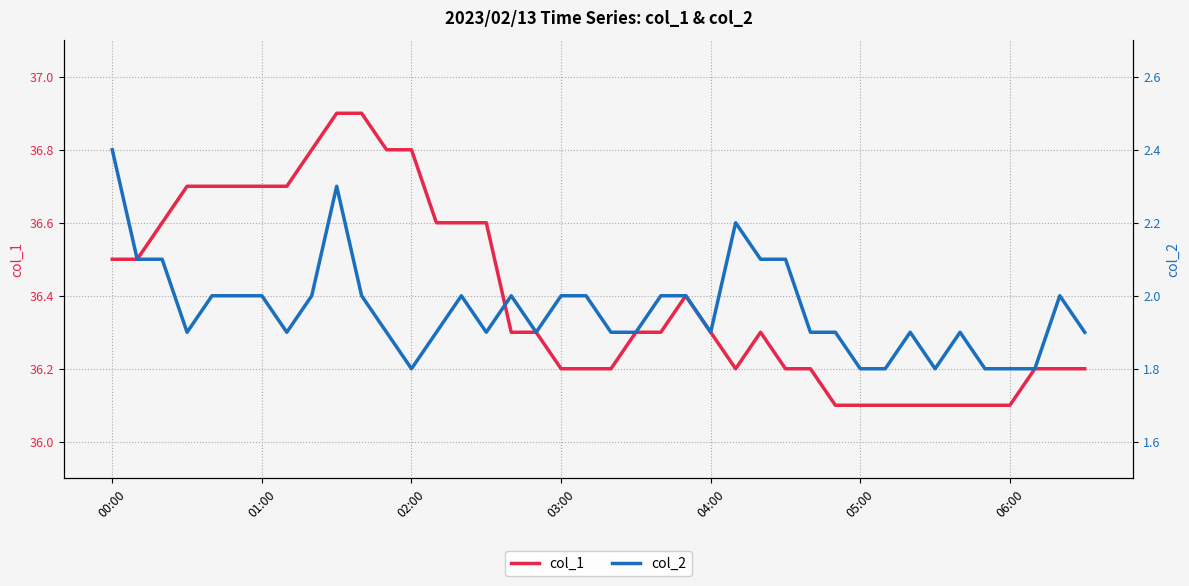

The col_1 series shows 13.0 at 00:00. True or false?

False